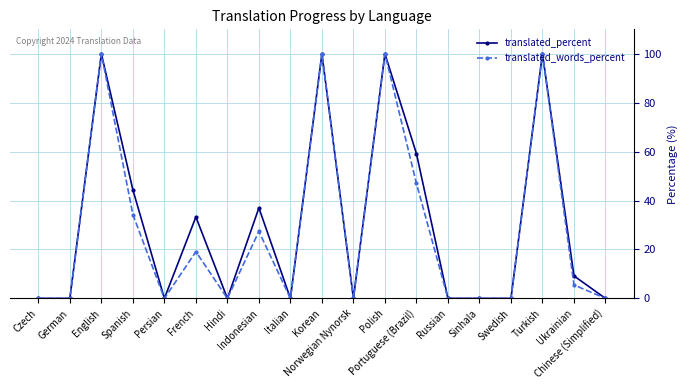

What are all the series names shown in the legend?

translated_percent, translated_words_percent